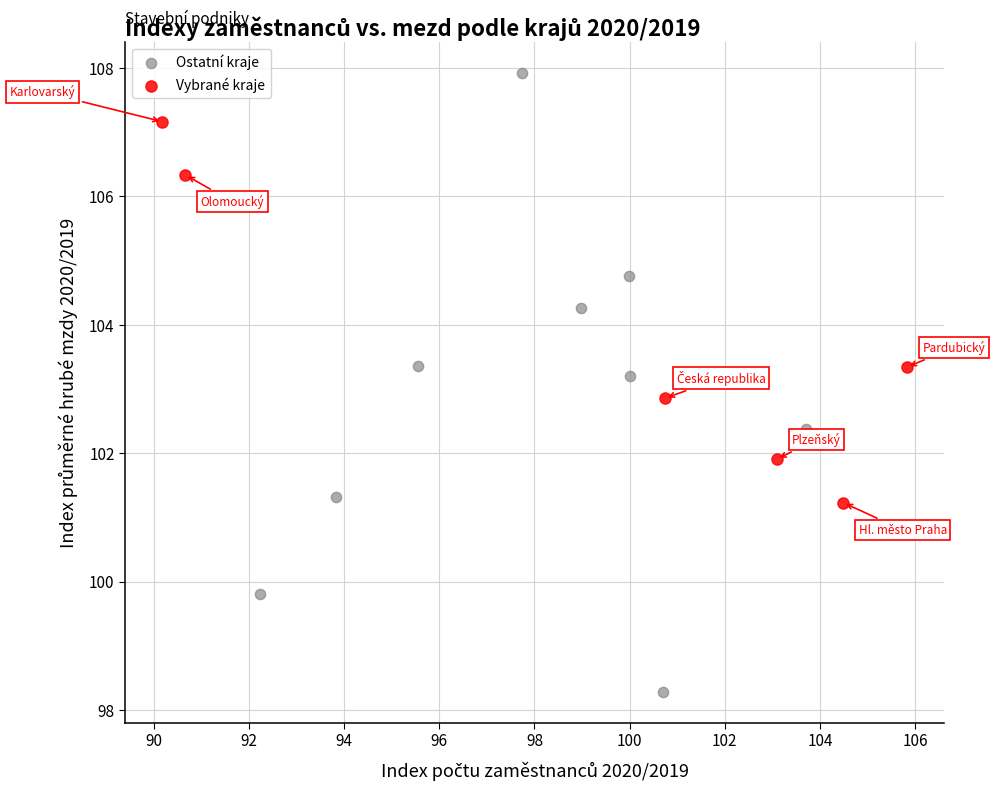

Which series contains the lowest Y value?

Ostatní kraje